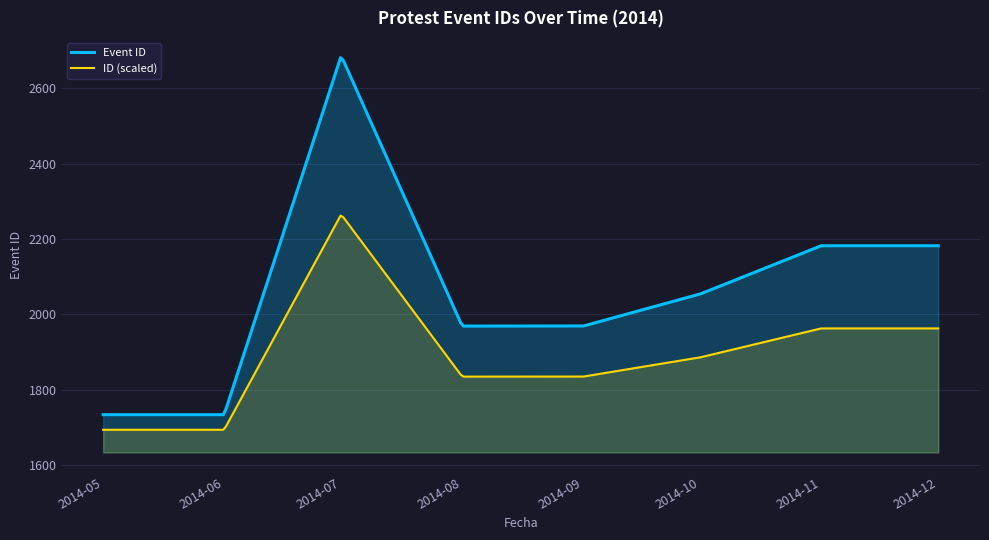

Which series has the widest spread of values?

Event ID